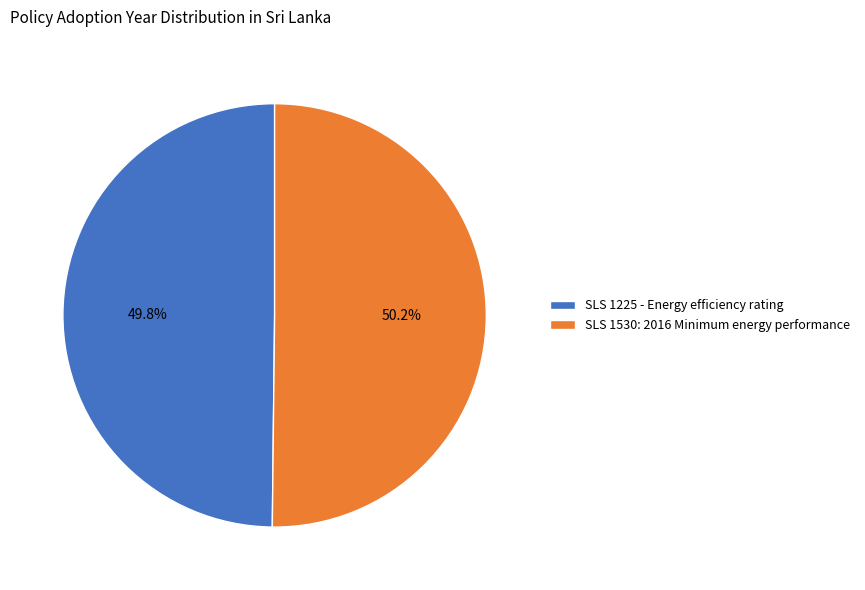

What is the ratio of the value at SLS 1225 - Energy efficiency rating to the value at SLS 1530: 2016 Minimum energy performance?

1.0